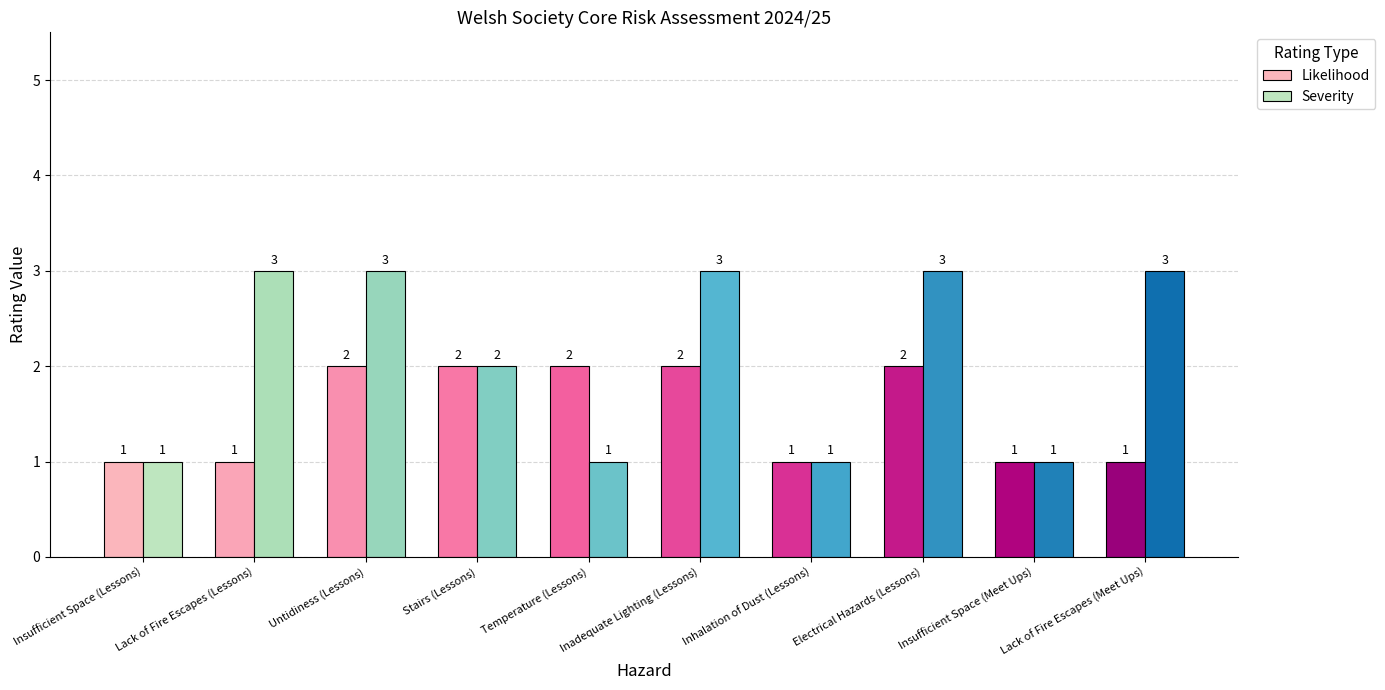

Which series has the largest total across all categories?

Severity